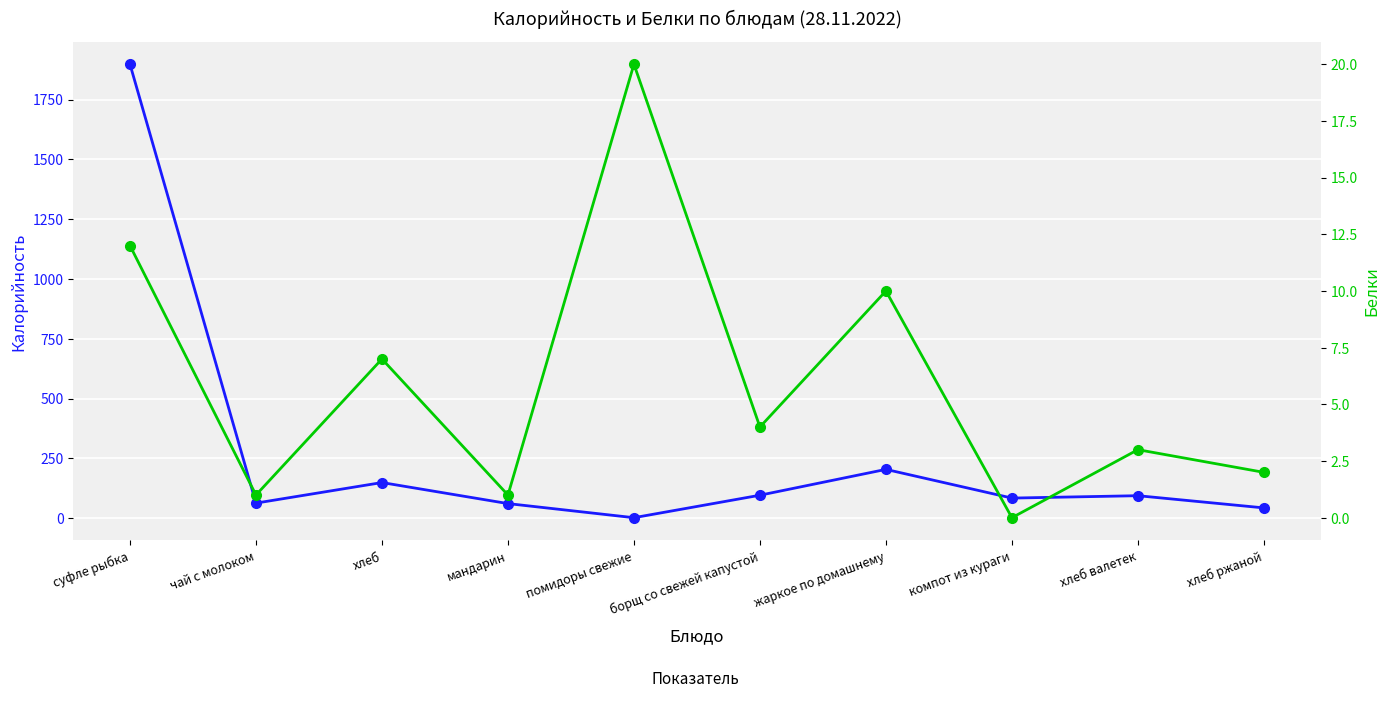

Between компот из кураги and суфле рыбка, which is larger?

суфле рыбка